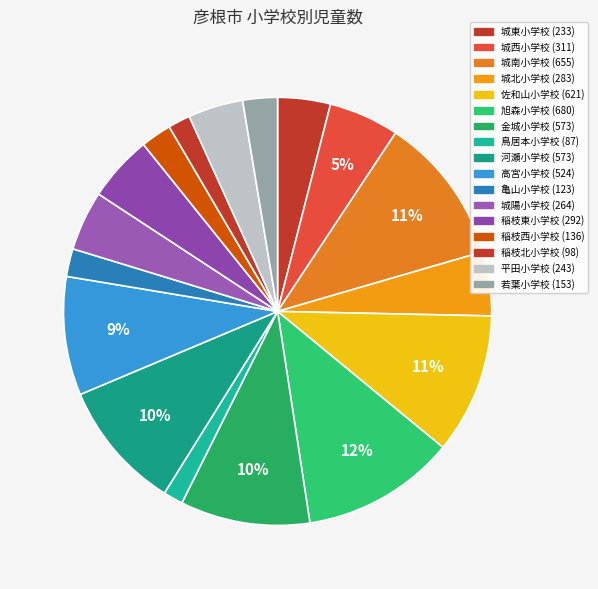

Does any single category account for the majority?

No